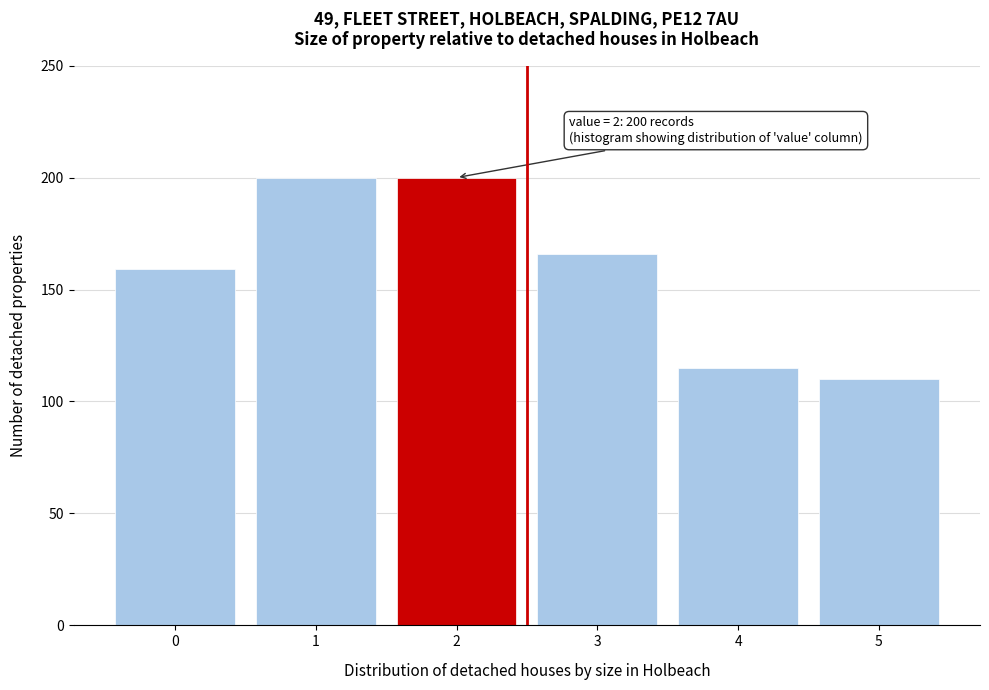

Reading left to right, extract all data points from this chart.

159	200	200	166	115	110